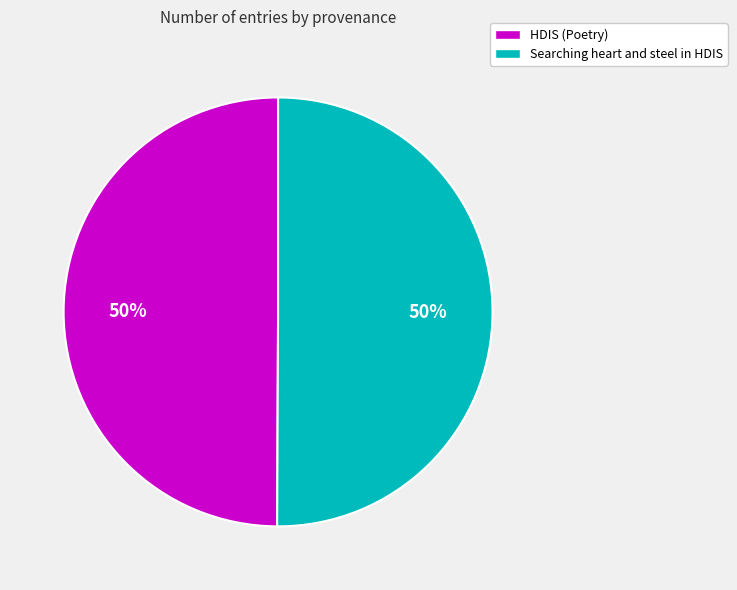

What is the ratio of the value at Searching heart and steel in HDIS to the value at HDIS (Poetry)?

1.0